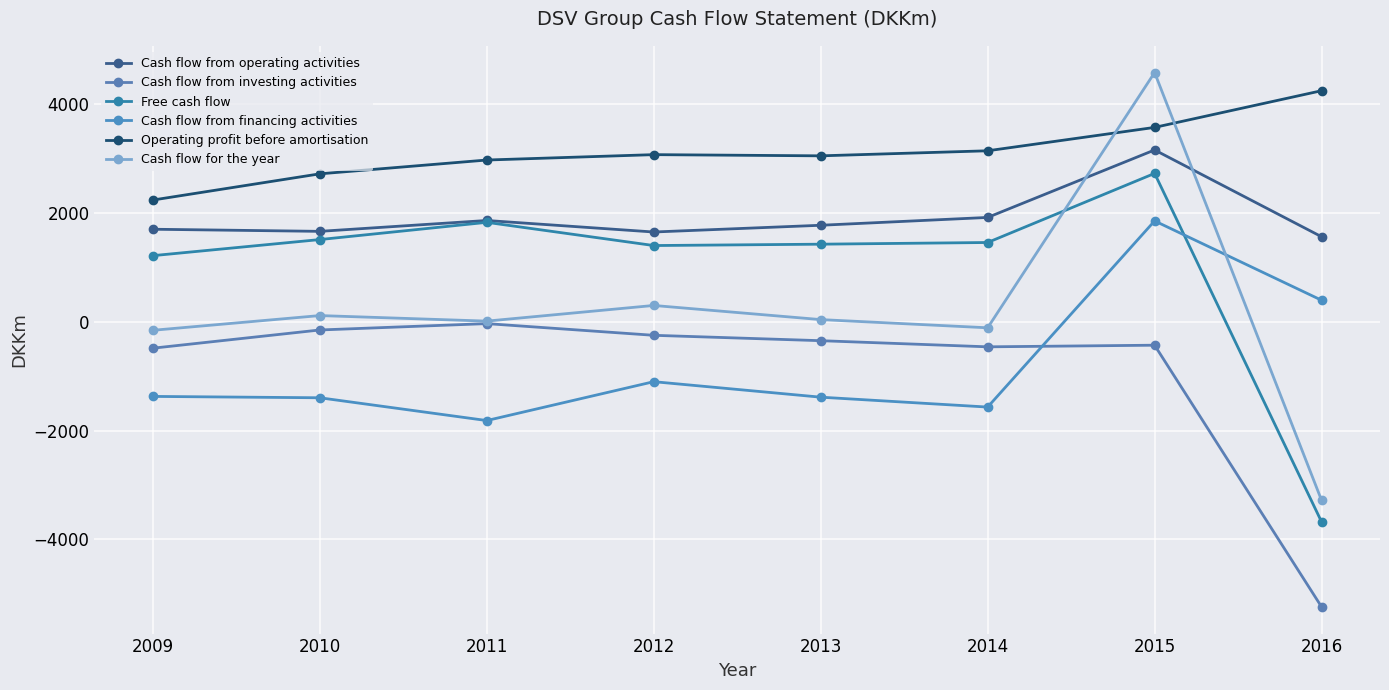

True or false: Free cash flow has a value of 1829 at 2011.

True